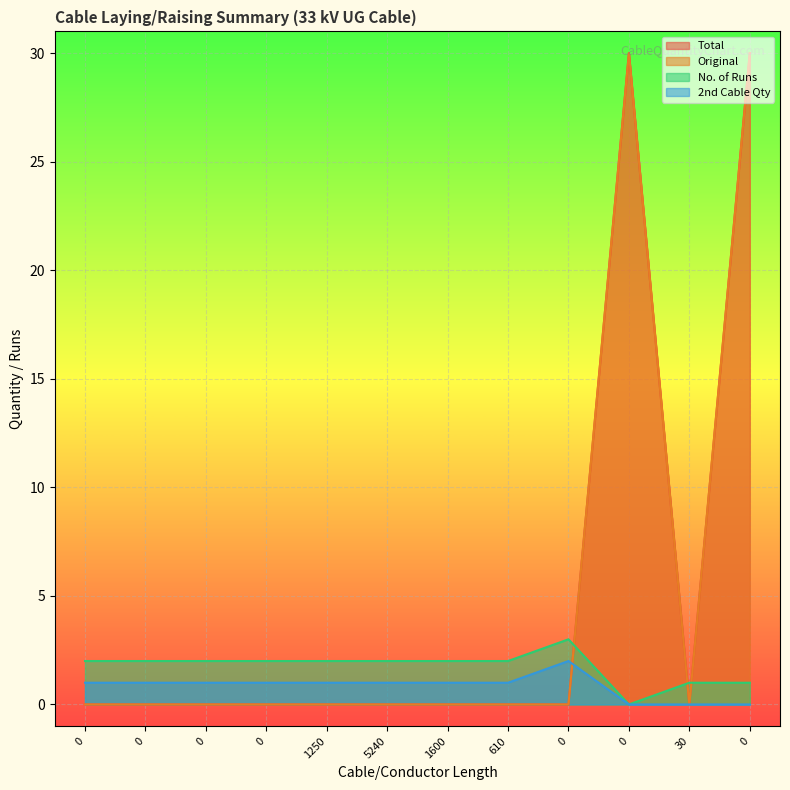

Is the value of Original at 610 greater than the value of Total at 5240?

No